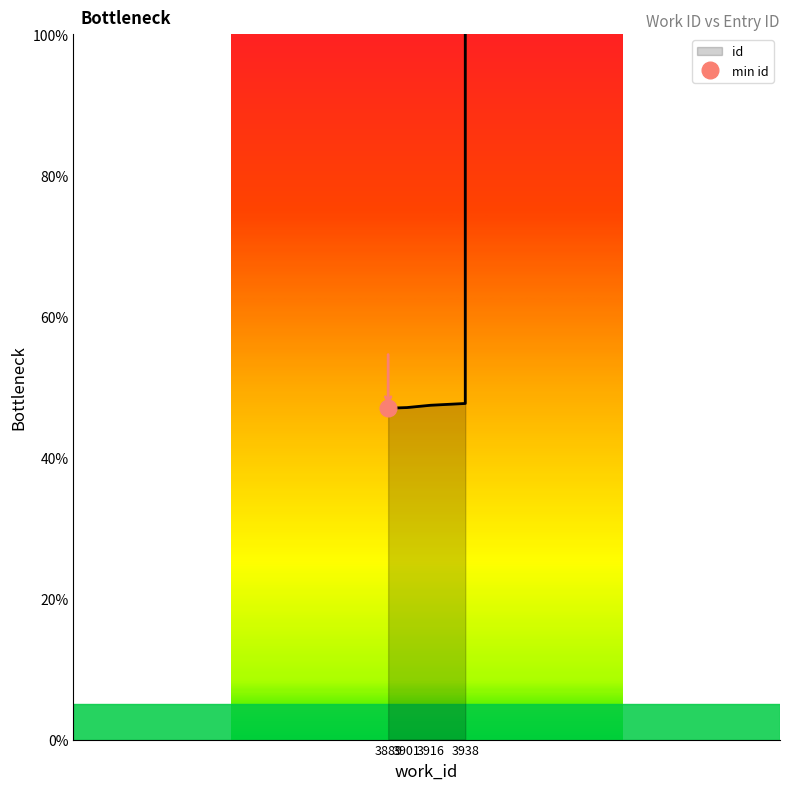

Reading left to right, extract all data points from this chart.

3889=47.0	3901=47.1	3916=47.4	3938=47.6	3938=99.9	3938=100.0	3938=100.0	3938=100.0	3938=100.0	3938=100.0